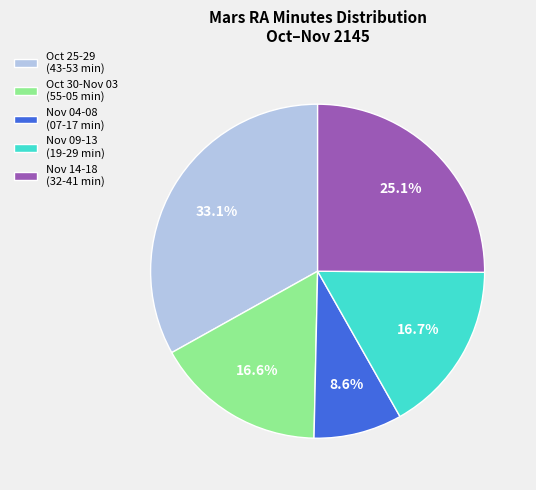

Do Nov 14-18 (32-41 min) and Oct 25-29 (43-53 min) together represent more than half of the pie?

Yes